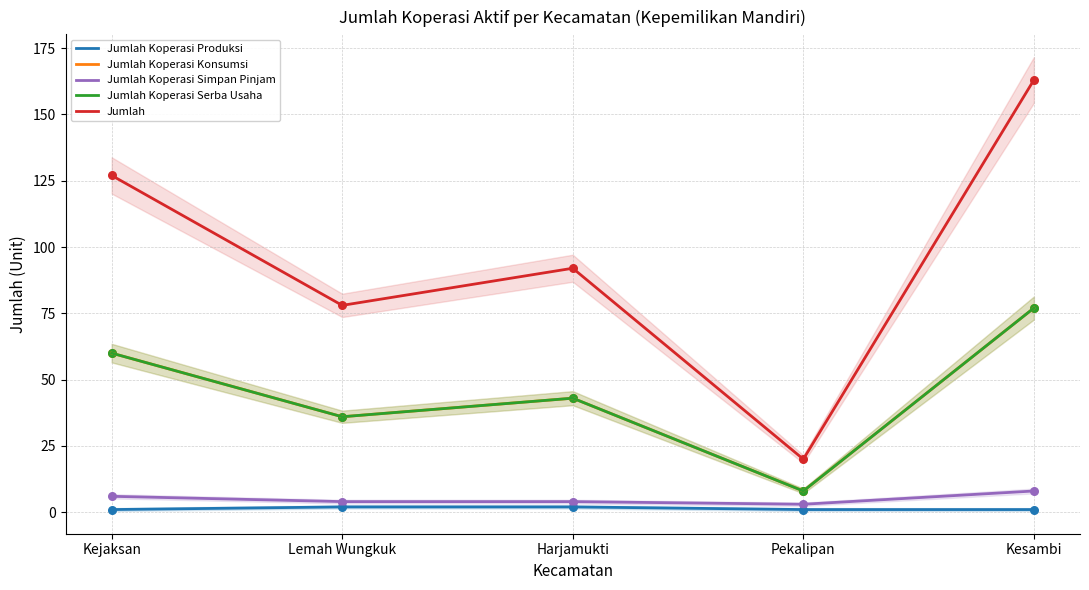

Which series contains the highest Y value?

Jumlah